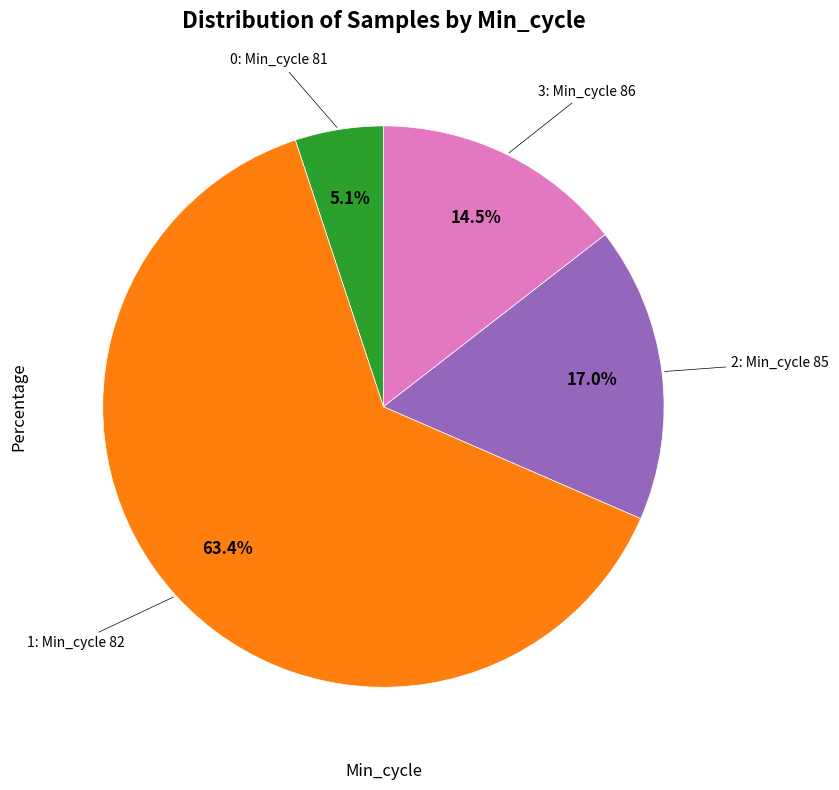

Is there any slice that represents more than half of the pie?

Yes